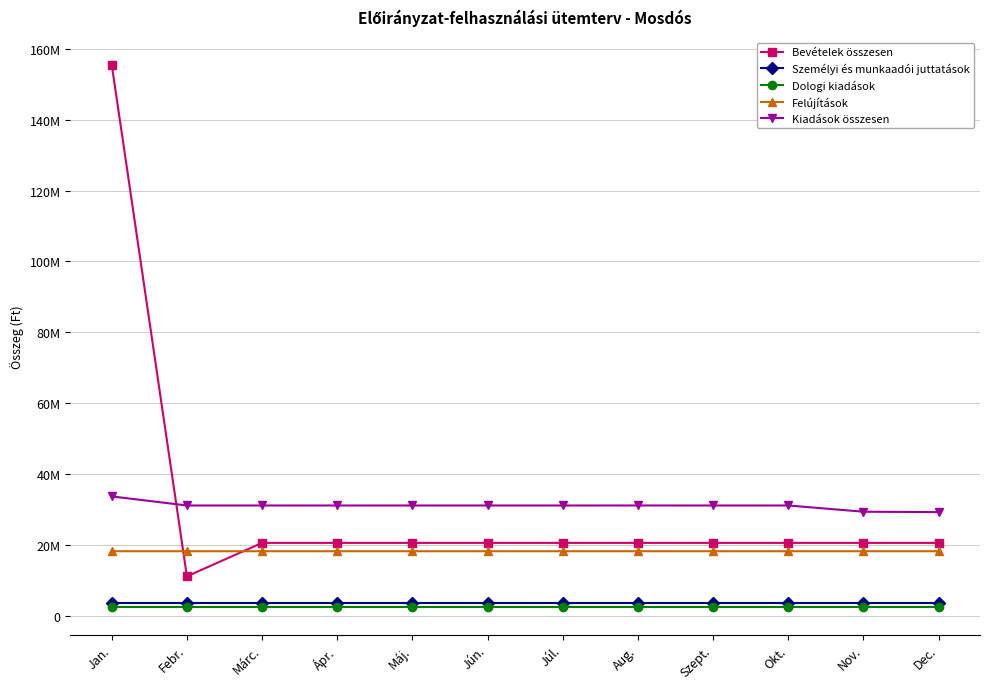

At which category does Bevételek összesen reach its first local valley?

Febr.